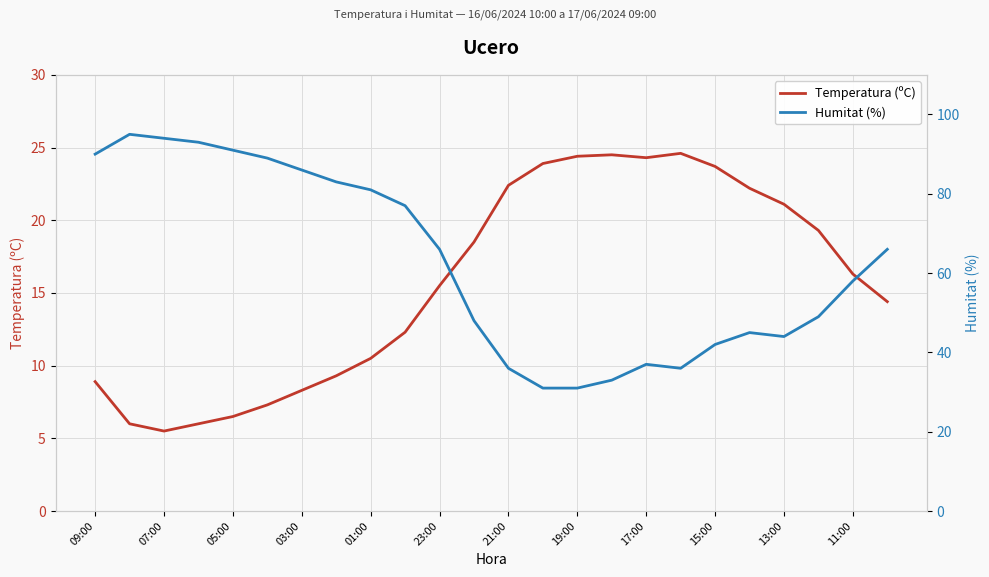

List the series in order of their overall mean, highest first.

Humitat (%), Temperatura (ºC)